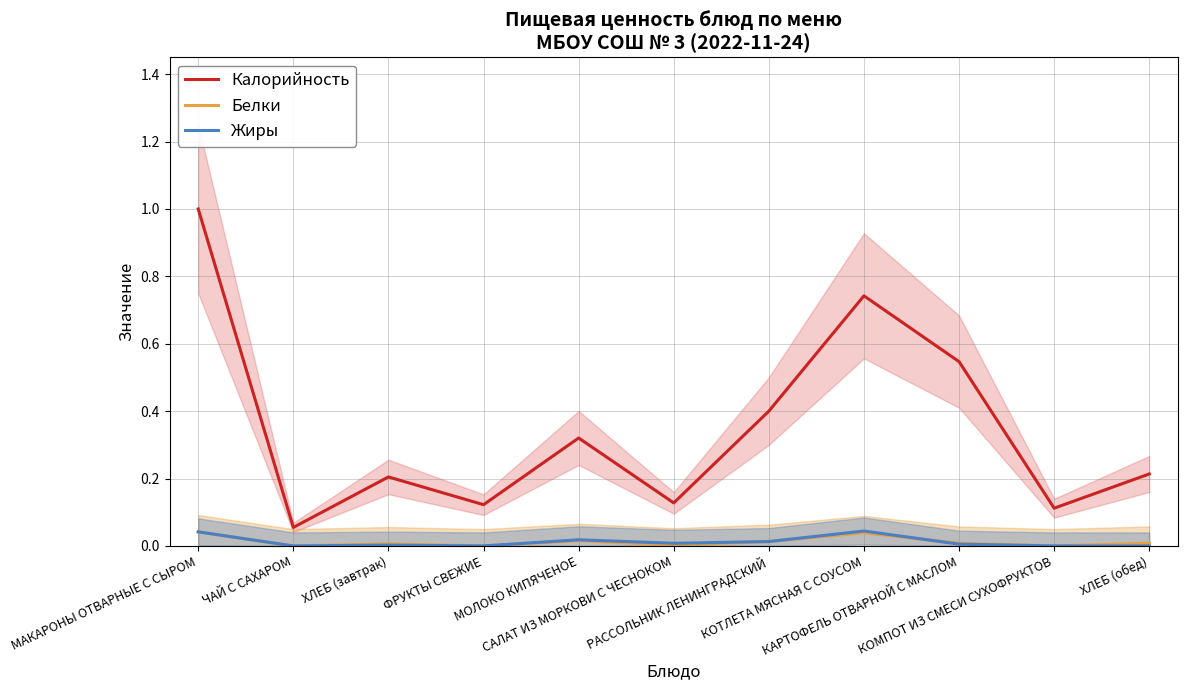

At which label does Калорийность reach its peak?

МАКАРОНЫ ОТВАРНЫЕ С СЫРОМ